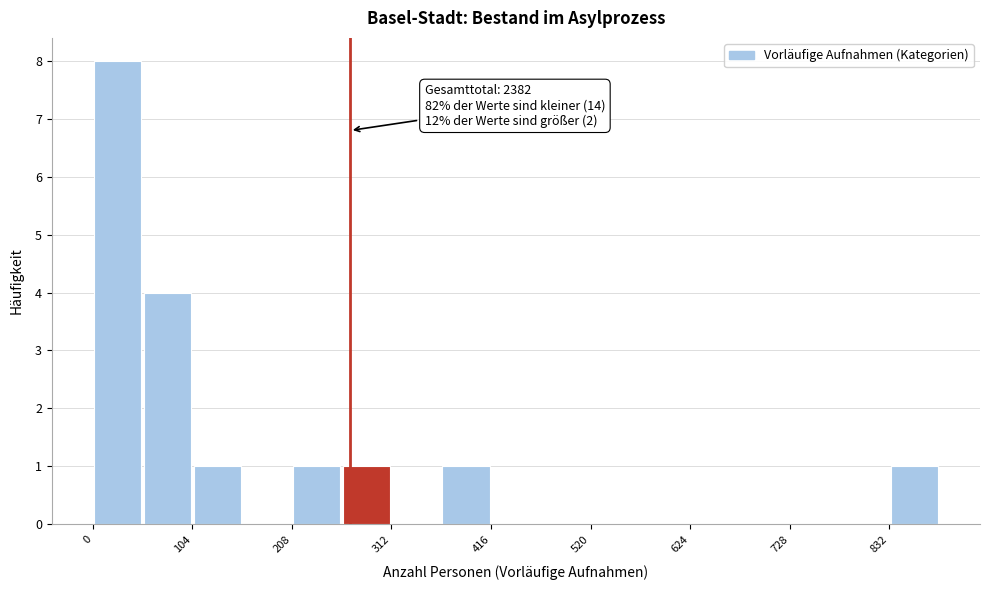

Around what value on the x-axis is the tallest bar? Give the approximate position of its centre, as read against the axis.

20